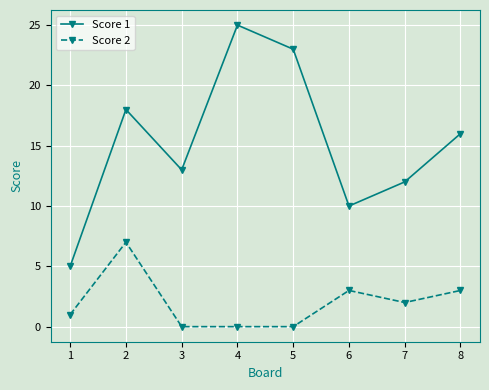

At 4, list the series in order from smallest to largest.

Score 2, Score 1